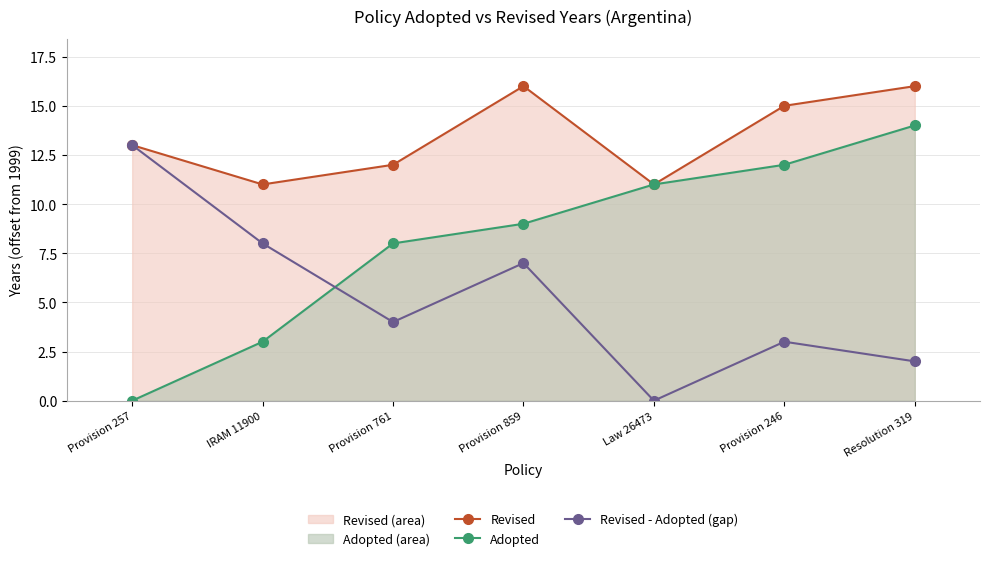

In Revised, how many points are lower than both neighbors (excluding endpoints)?

2